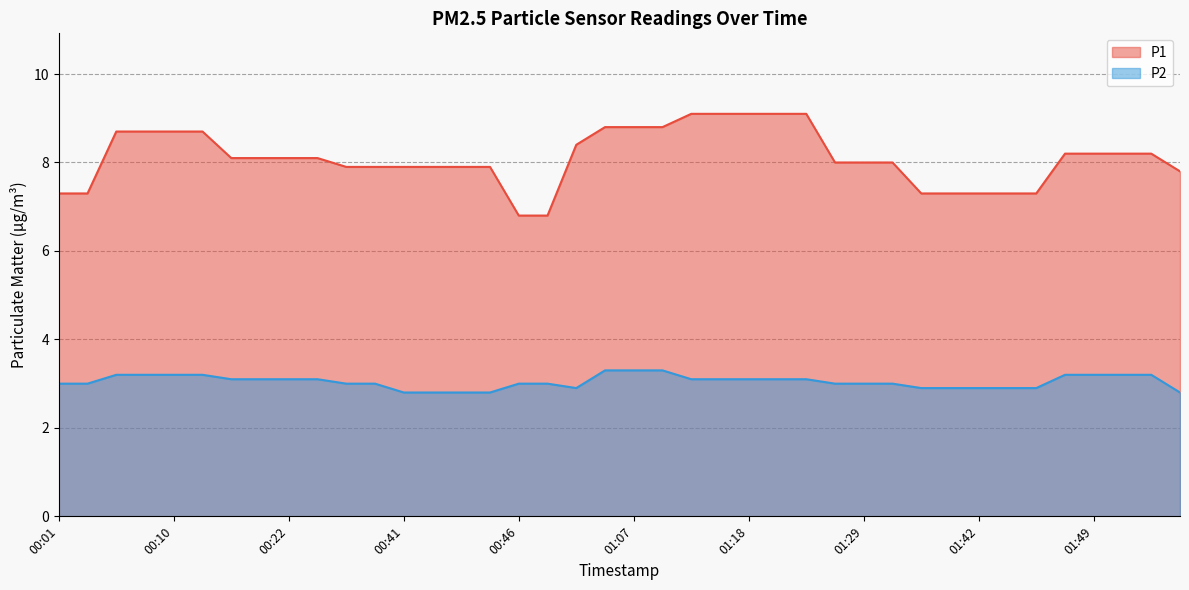

List the series in order of their overall mean, lowest first.

P2, P1